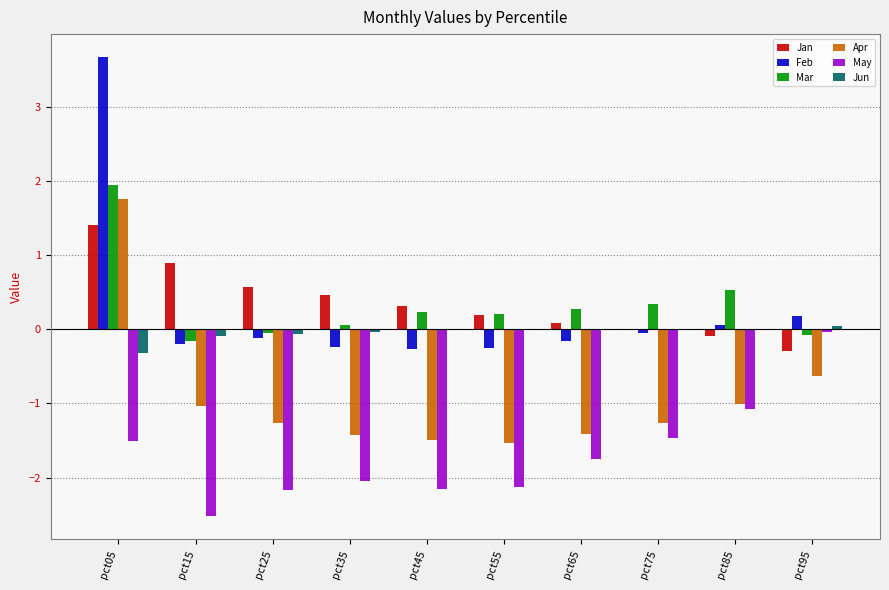

What is the maximum value shown in the chart?

3.7